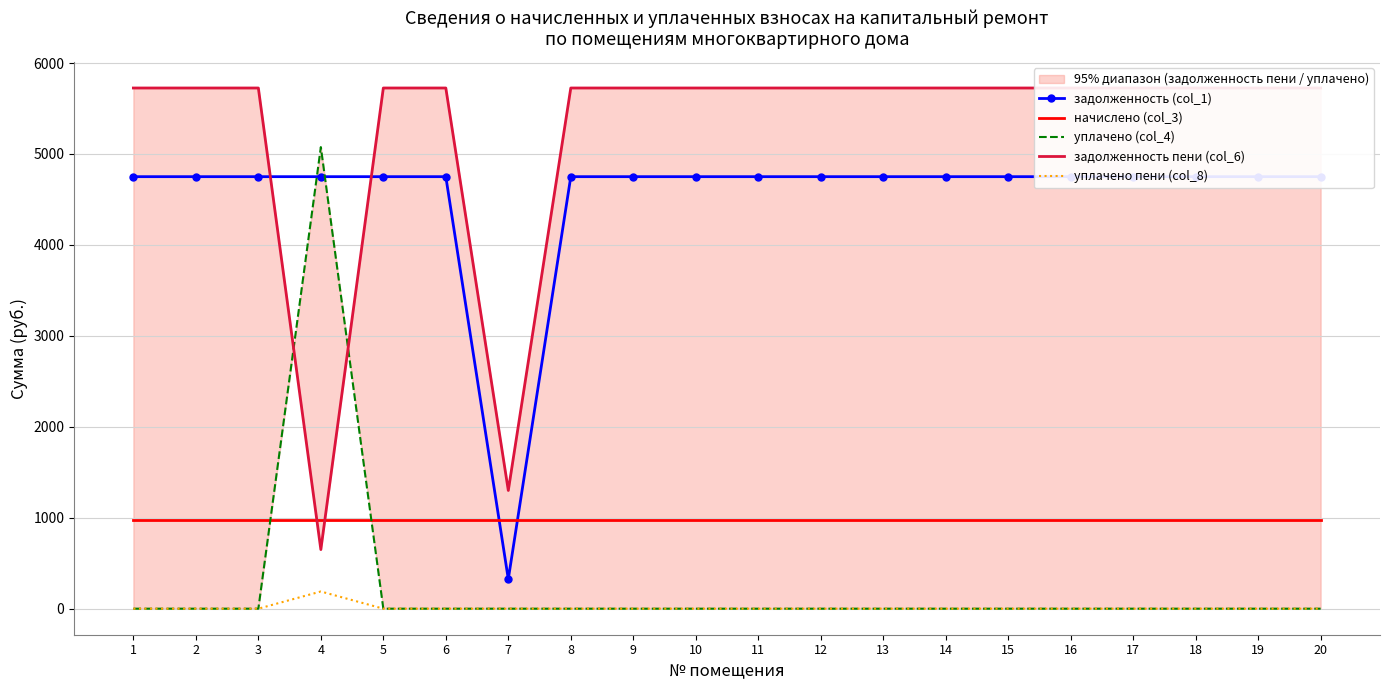

Where do начислено (col_3) and задолженность пени (col_6) first cross each other?

3 and 4